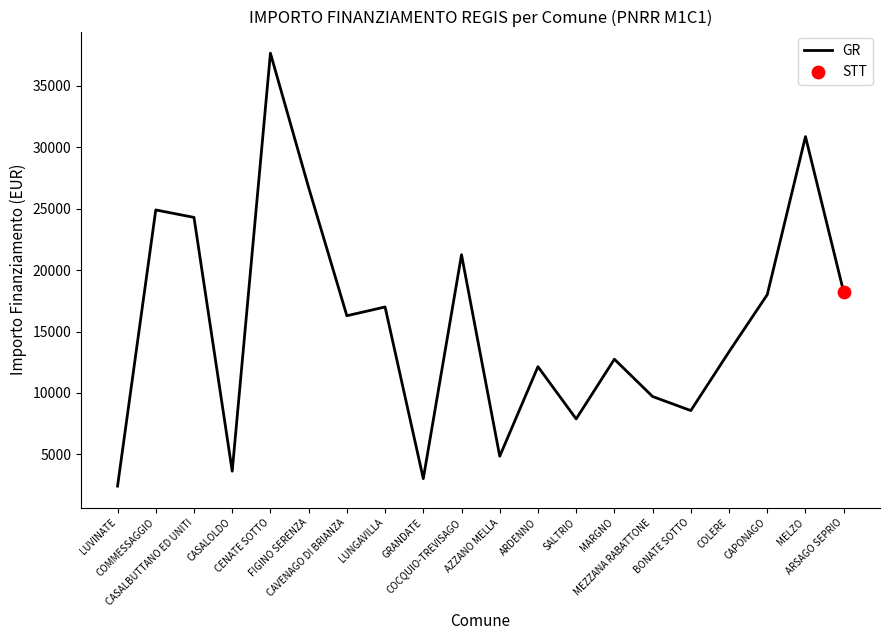

What is the change in value from COCQUIO-TREVISAGO to MARGNO?

-8498